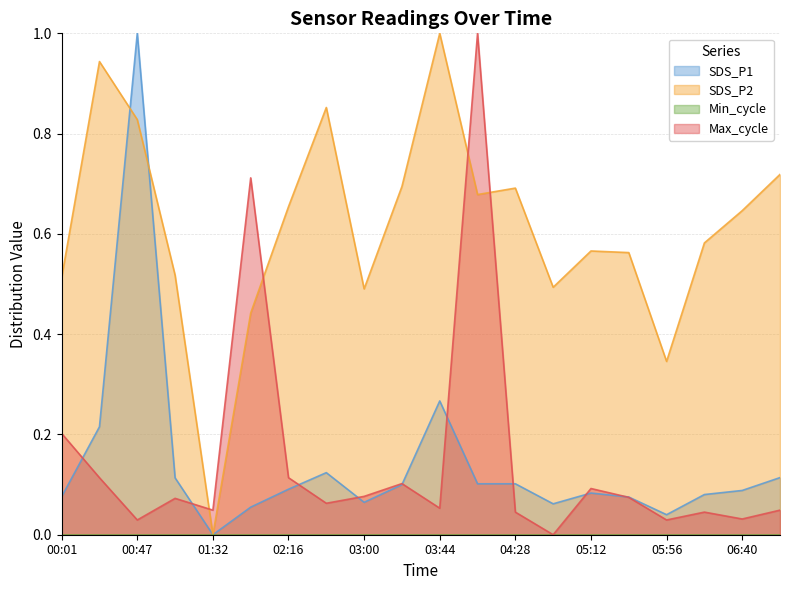

Which series has the largest total across all categories?

SDS_P2